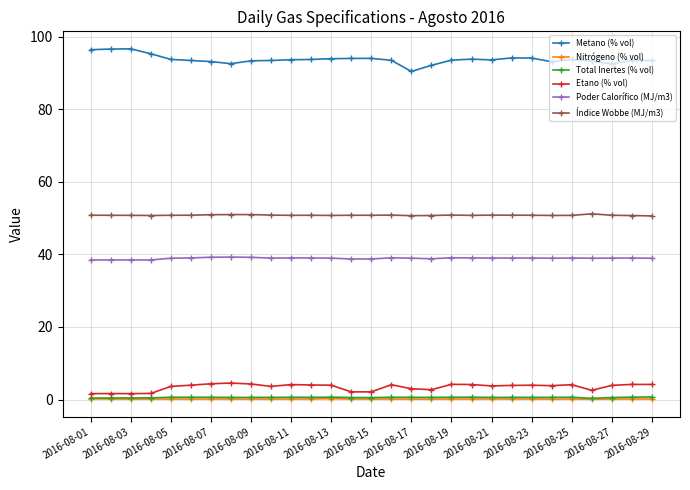

What is the minimum value for Metano (% vol)?

90.4